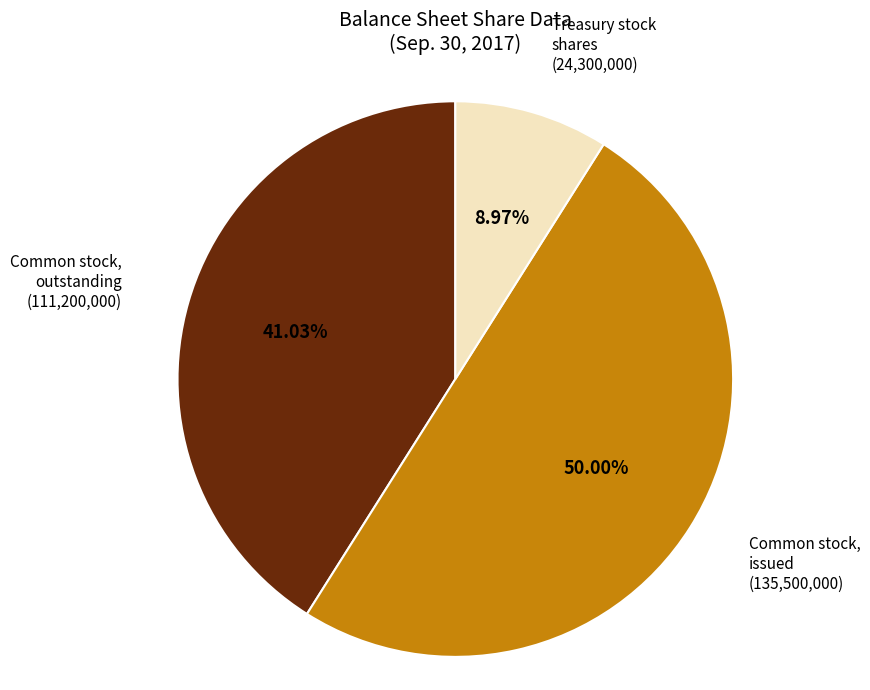

Is it true that Common stock, issued is 62% of the pie?

False